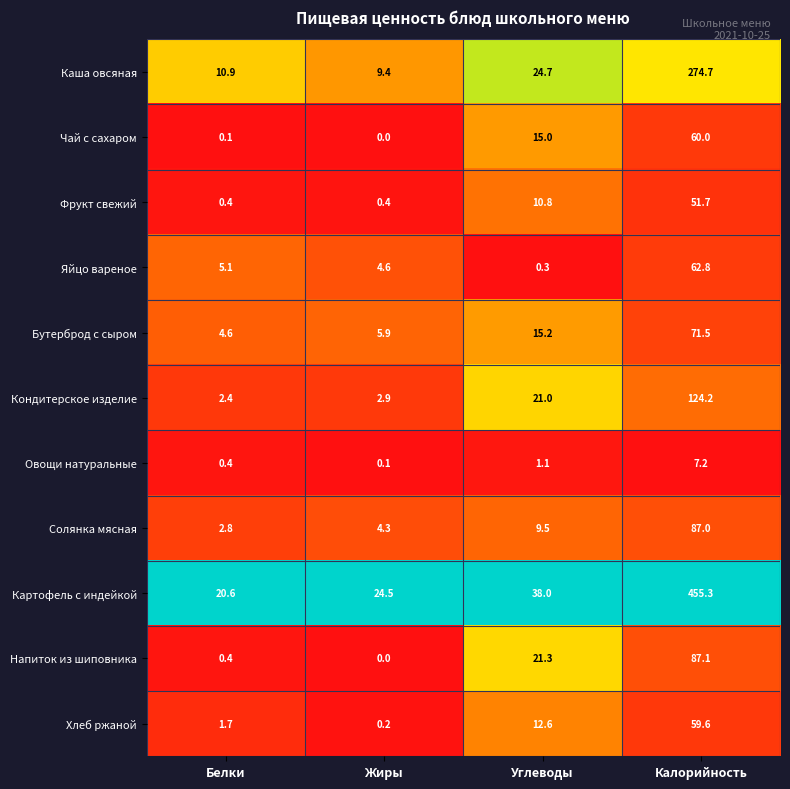

How many data points does each series have?

4